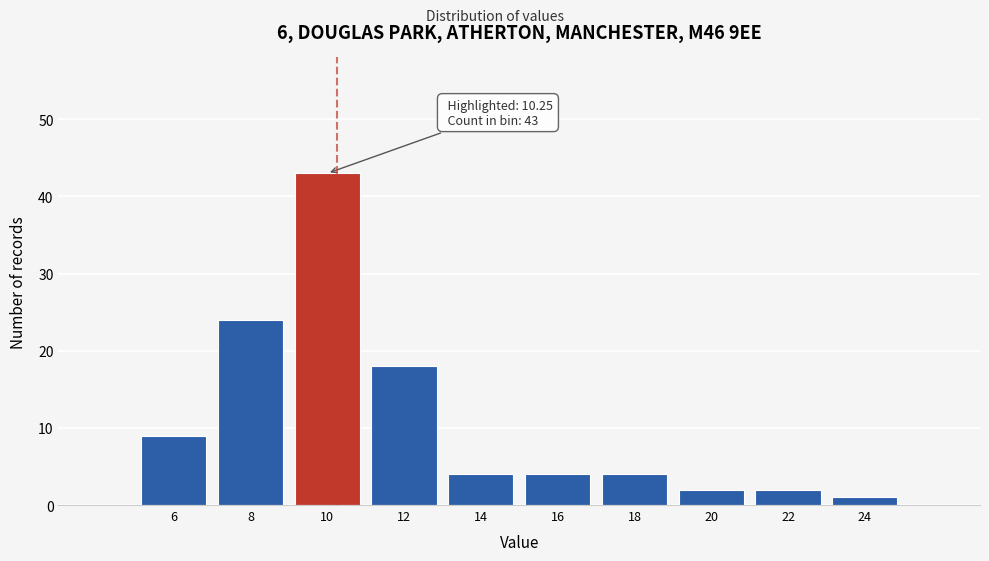

Over which range of the x-axis is the bar tallest?

9 to 11